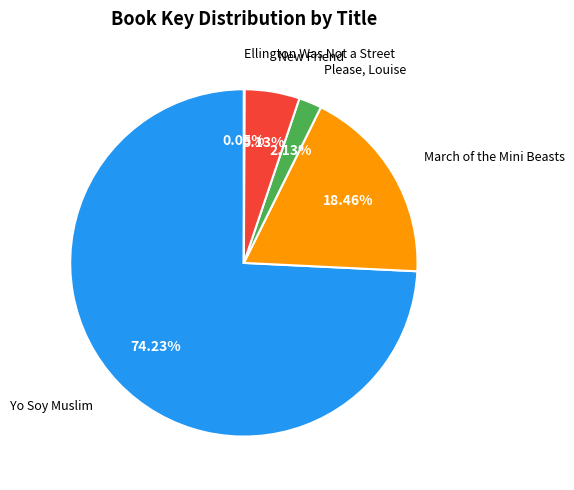

Is there any slice that represents more than half of the pie?

Yes